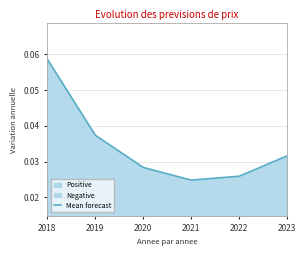

How many points are lower than both their immediate neighbors (excluding endpoints)?

1